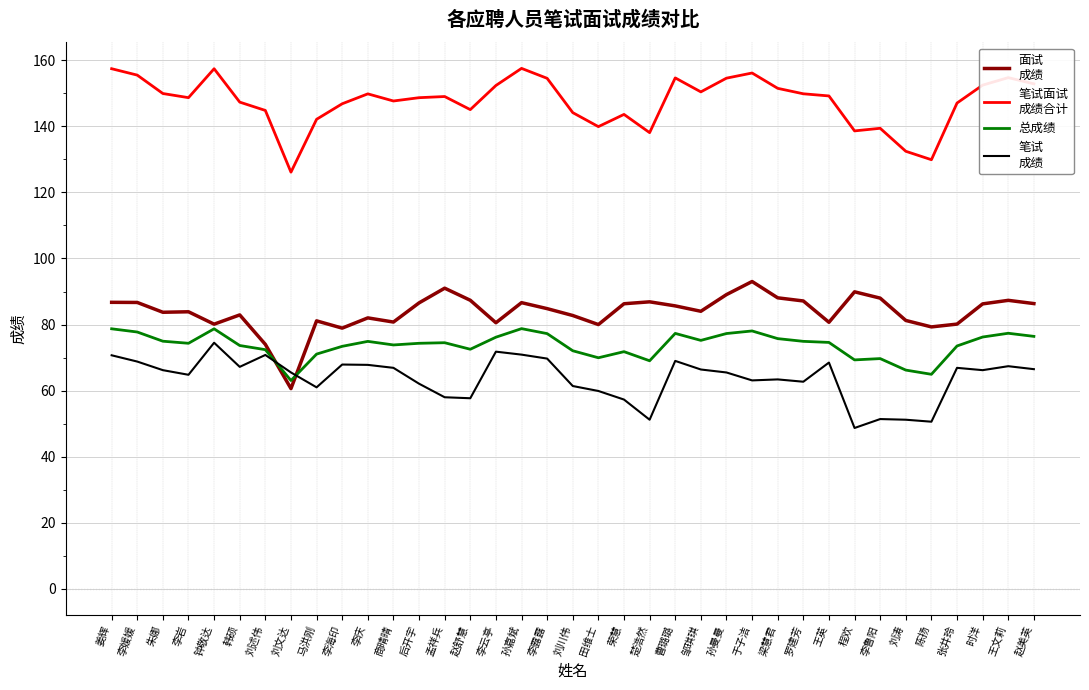

What is the total value across all series at 时洋?

381.2